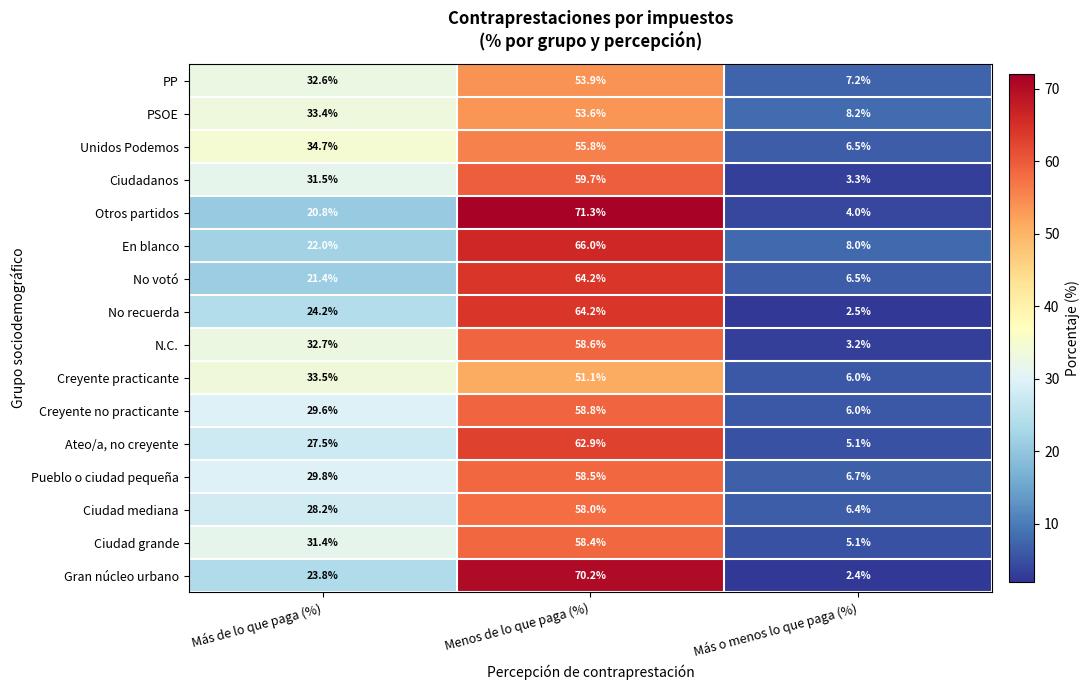

Rank the categories by Ciudadanos value from lowest to highest.

Más o menos lo que paga (%), Más de lo que paga (%), Menos de lo que paga (%)